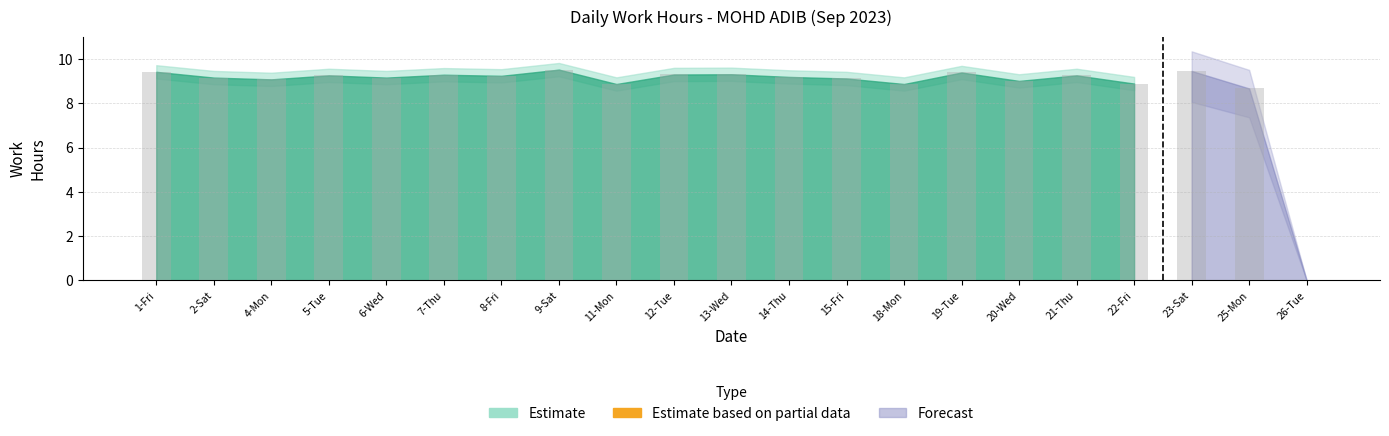

What is the sum of all values?

183.5